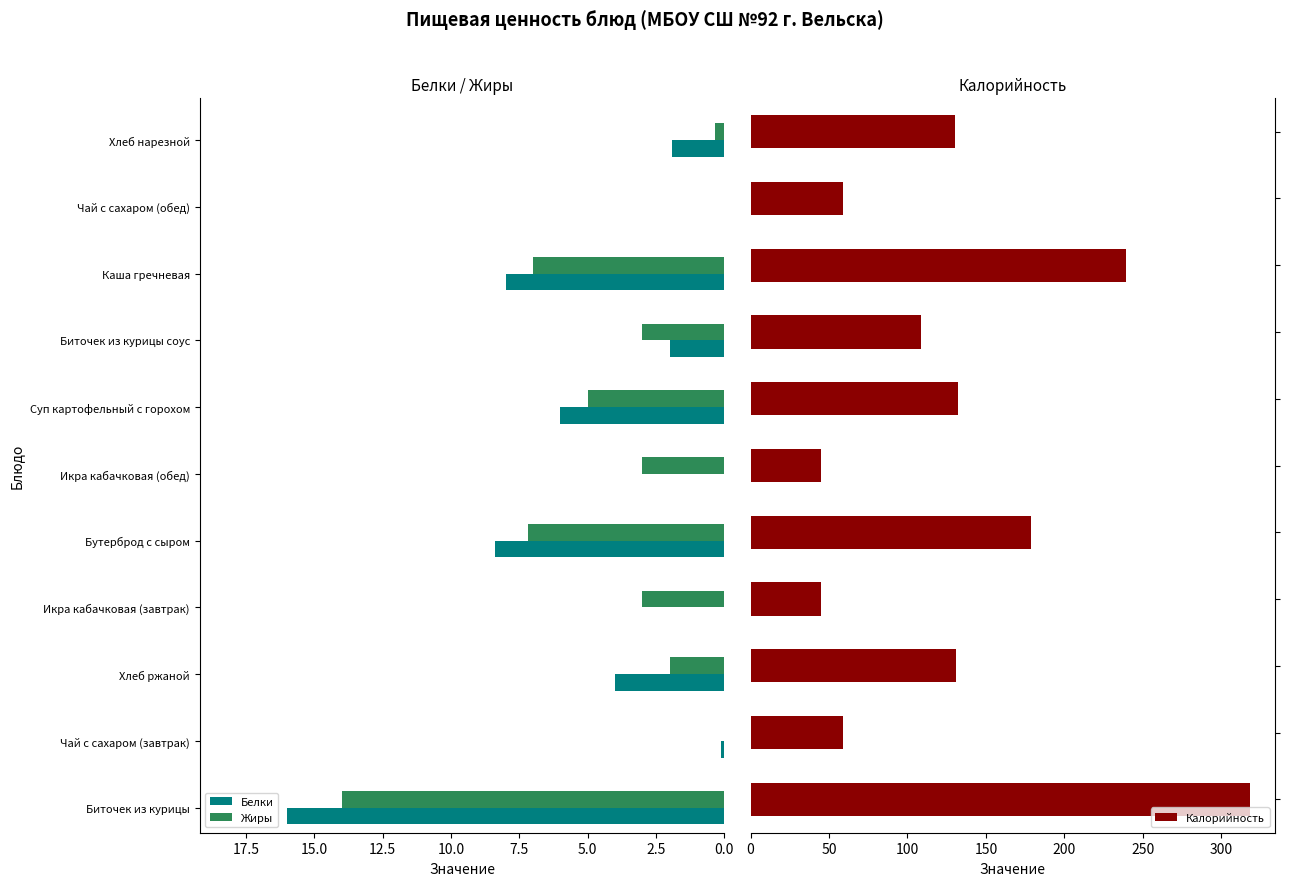

Is it true that Белки equals -10.3 at Икра кабачковая (завтрак)?

False